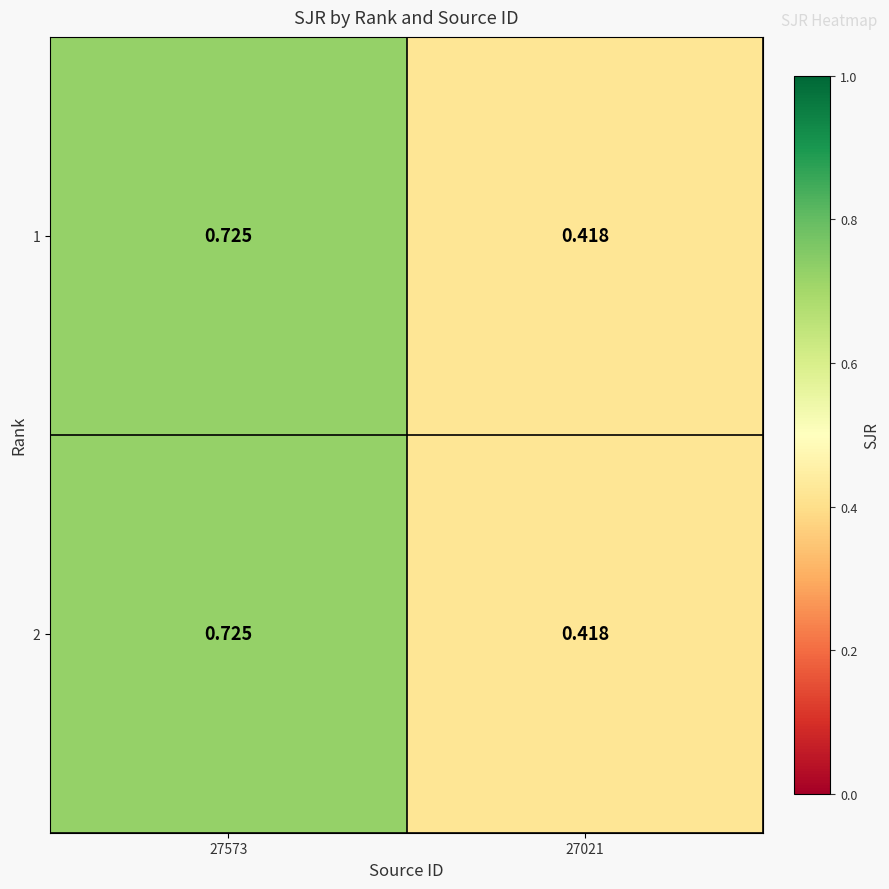

Between 27573 and 27021, which series saw the biggest shift?

1